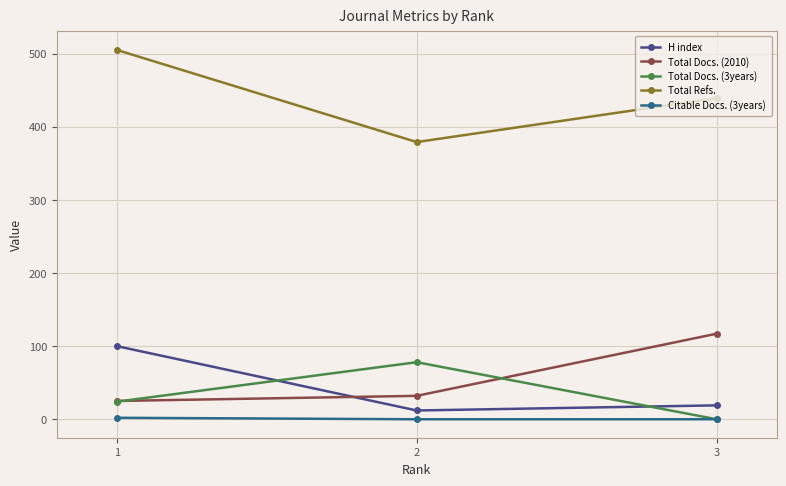

List the labels in order of Total Refs. value, smallest first.

2, 3, 1